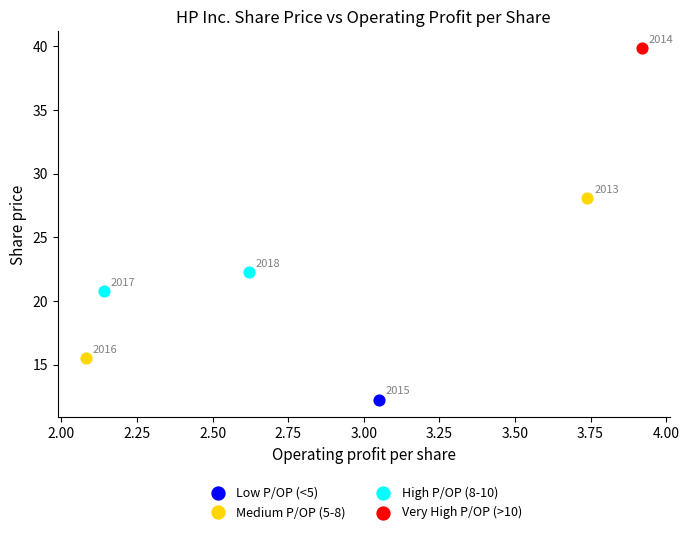

What are all the series names shown in the legend?

Low P/OP (<5), Medium P/OP (5-8), High P/OP (8-10), Very High P/OP (>10)